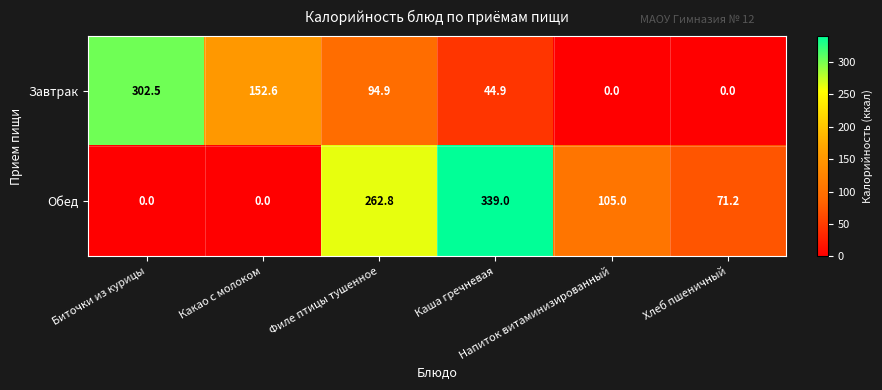

What is the average value of the Обед series?

129.7